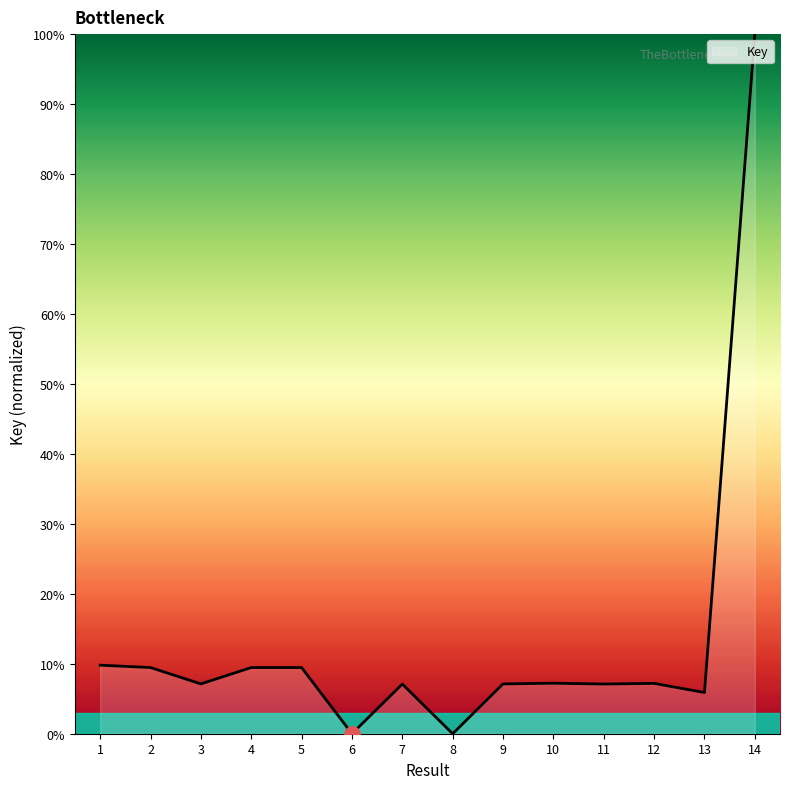

Count the number of categories in the chart.

14